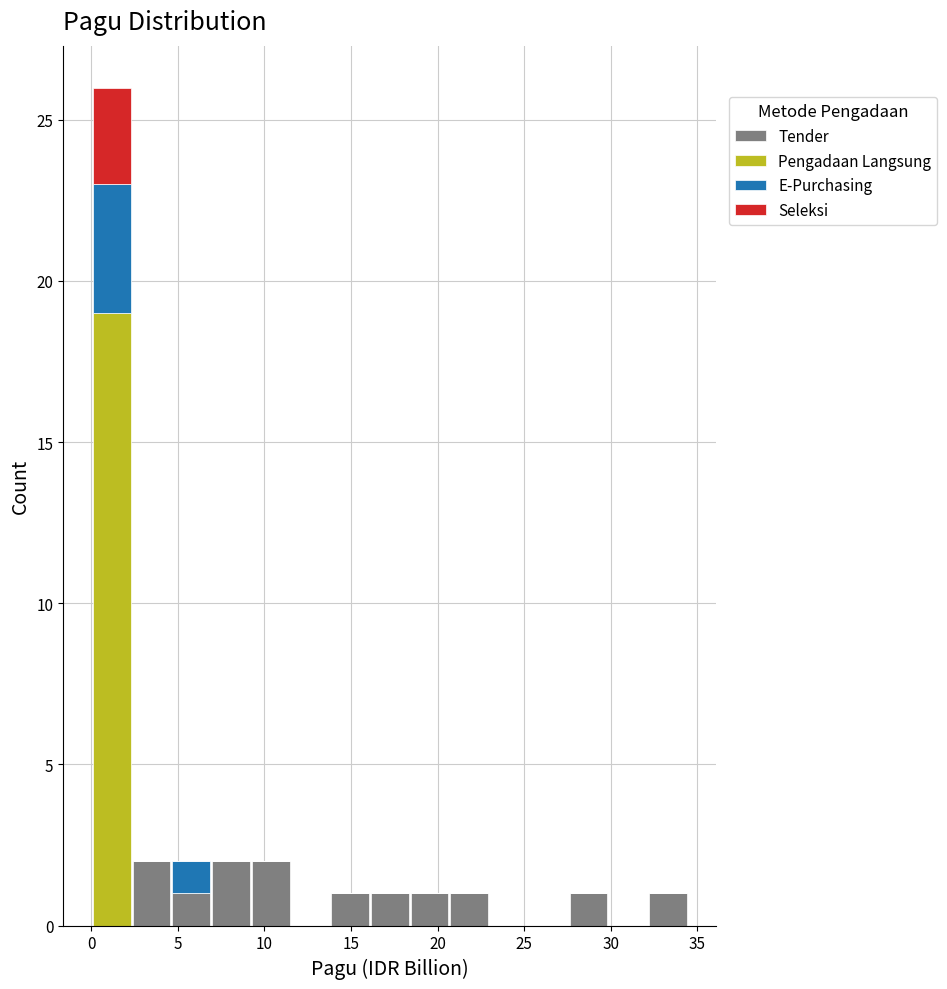

Which range on the x-axis has the tallest stacked bar (by total height)?

0.0 to 2.5